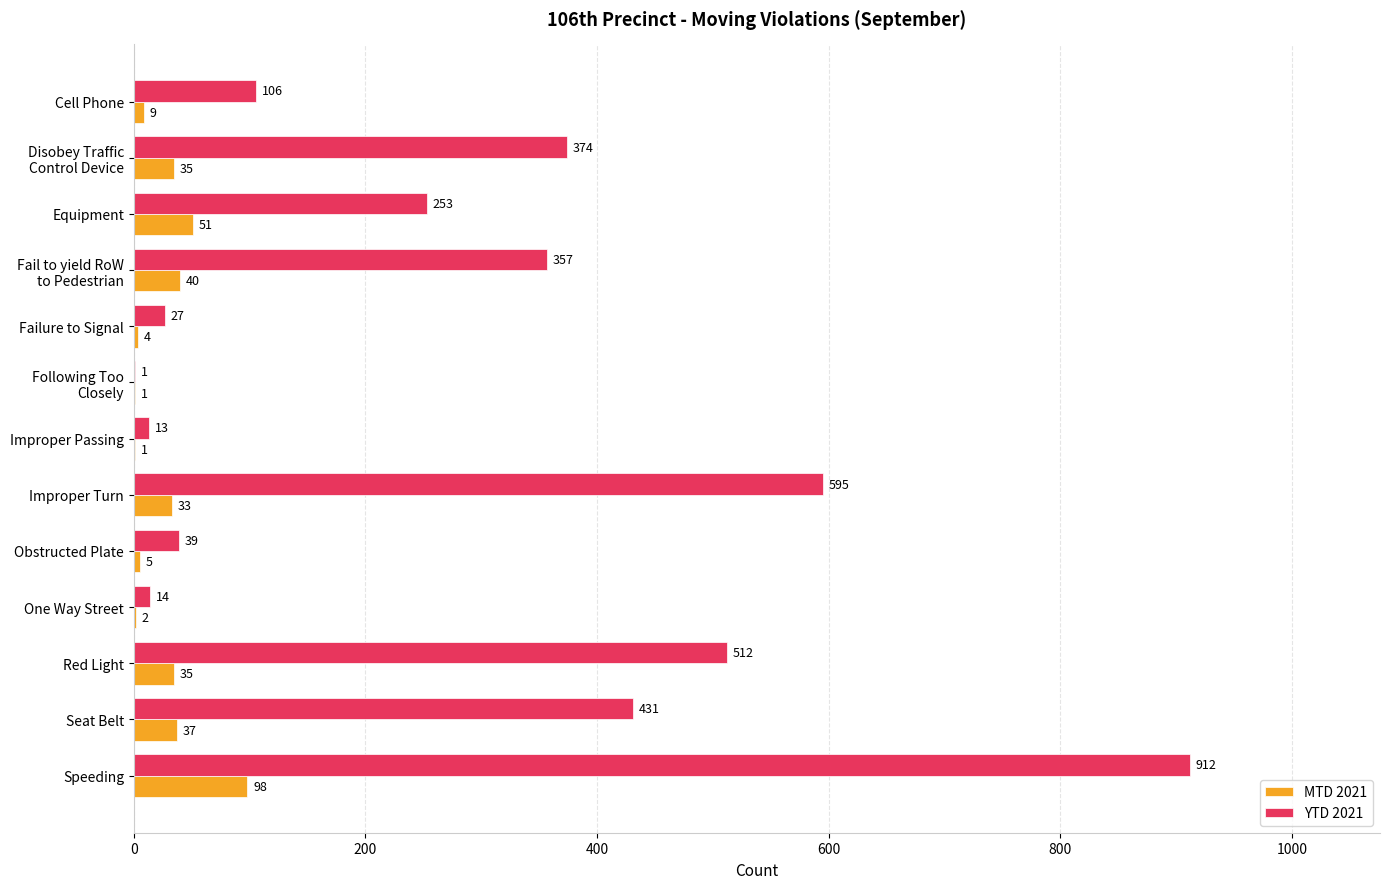

At which category does the chart reach its peak across all series?

Speeding